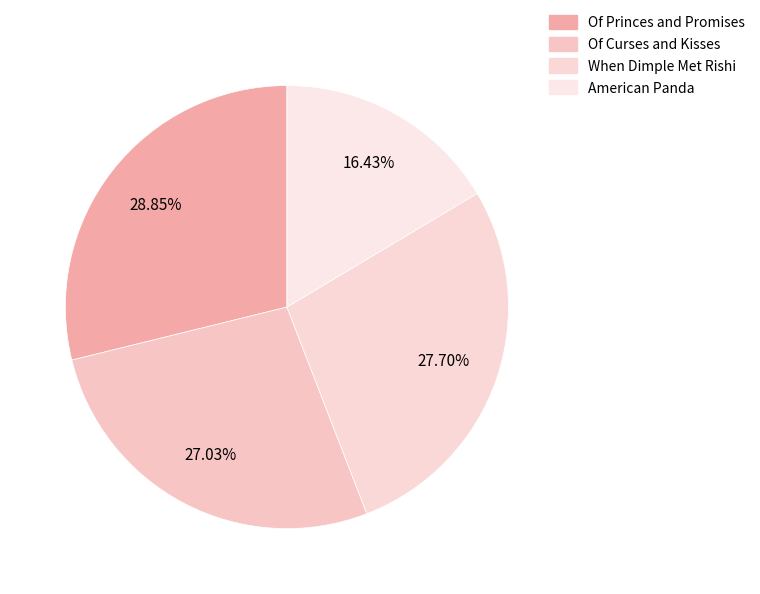

What is the smallest slice in the pie chart?

American Panda